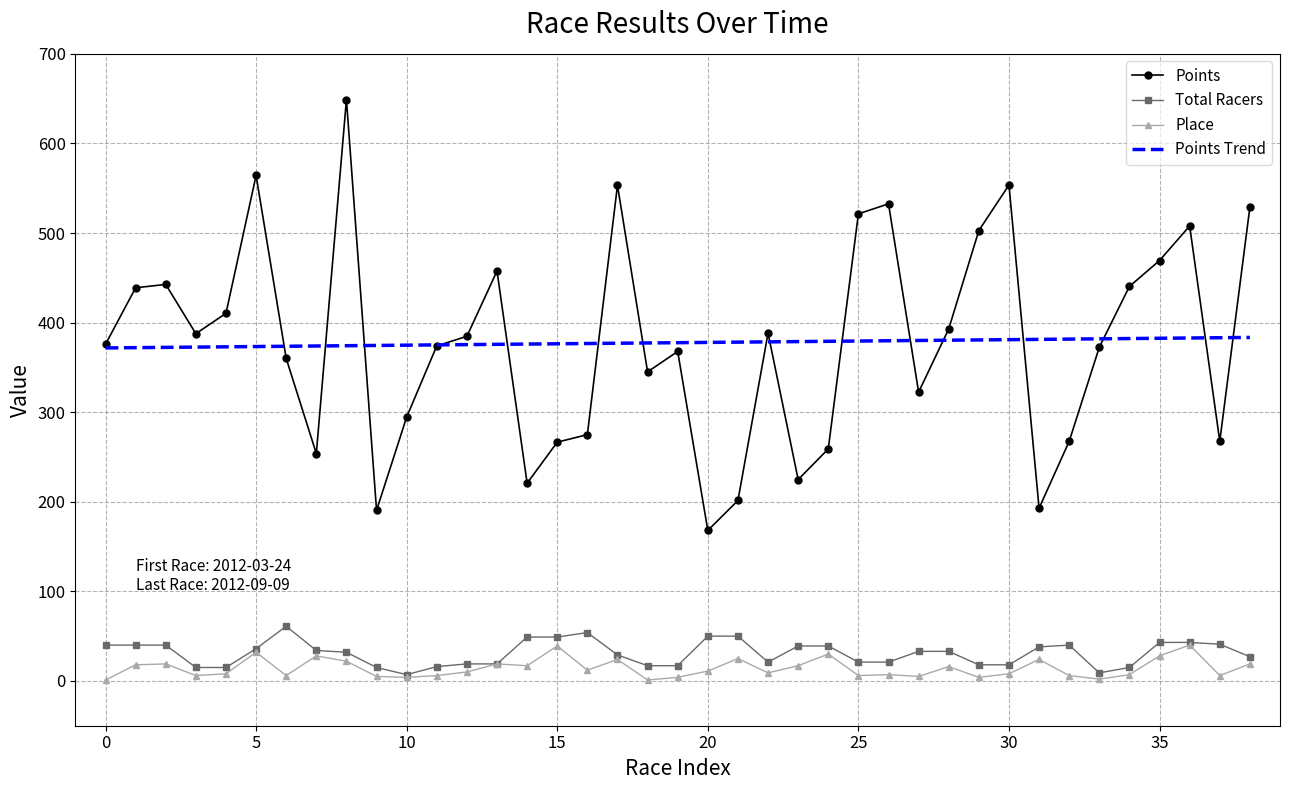

What is the highest value of the Points Trend series?

383.4